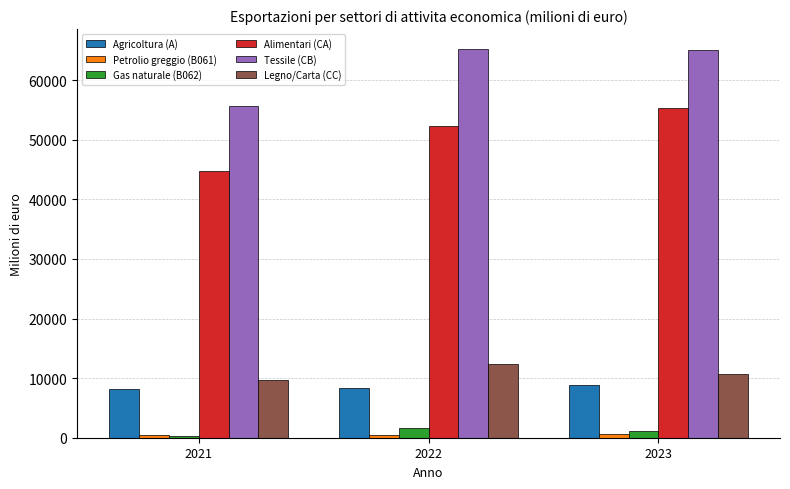

How many bars are there in each group?

6